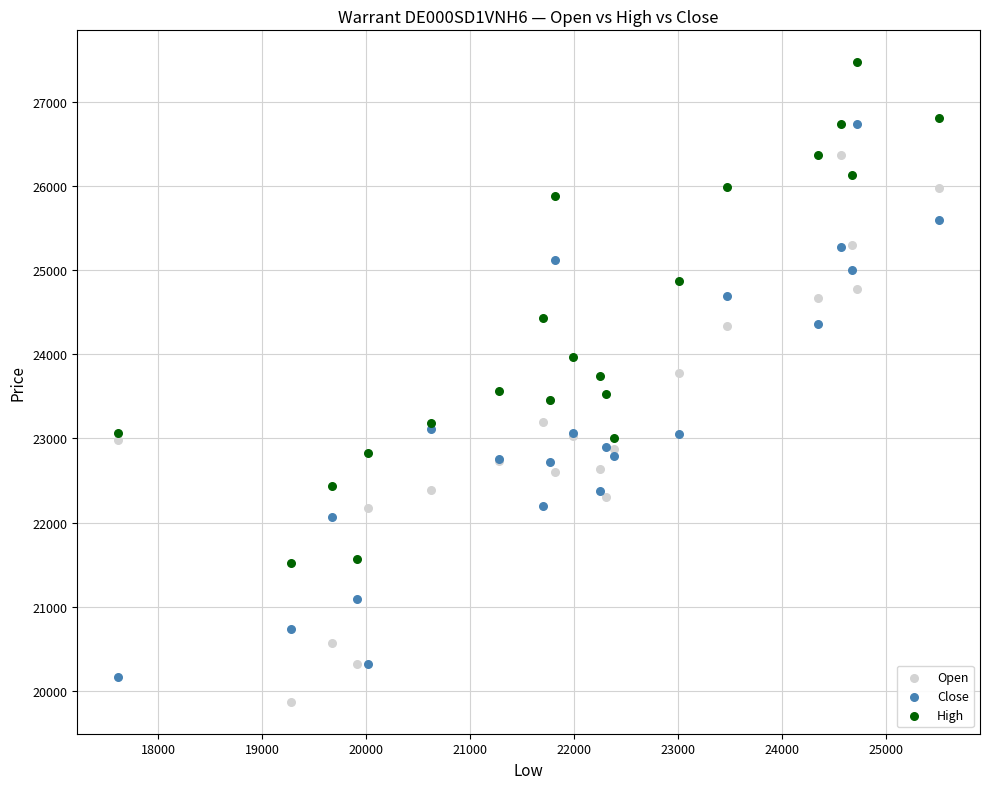

Which series reaches the maximum Y coordinate?

High